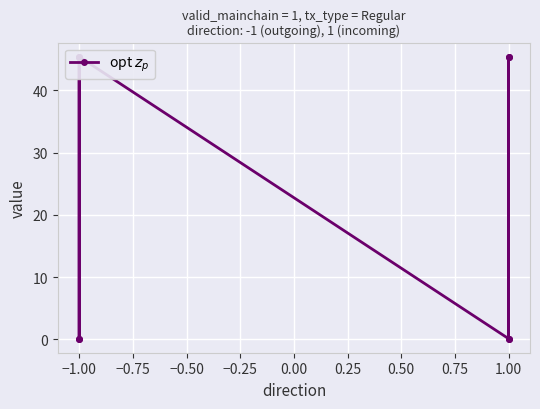

How many distinct data groups are displayed?

1